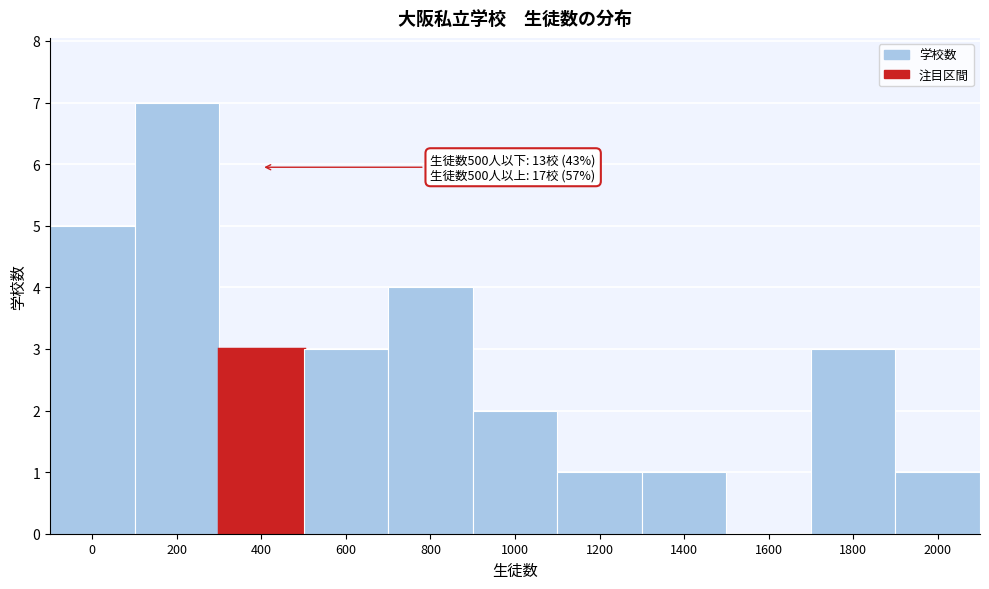

Reading left to right, extract all data points from this chart.

0=5	200=7	400=3	600=3	800=4	1000=2	1200=1	1400=1	1600=0	1800=3	2000=1